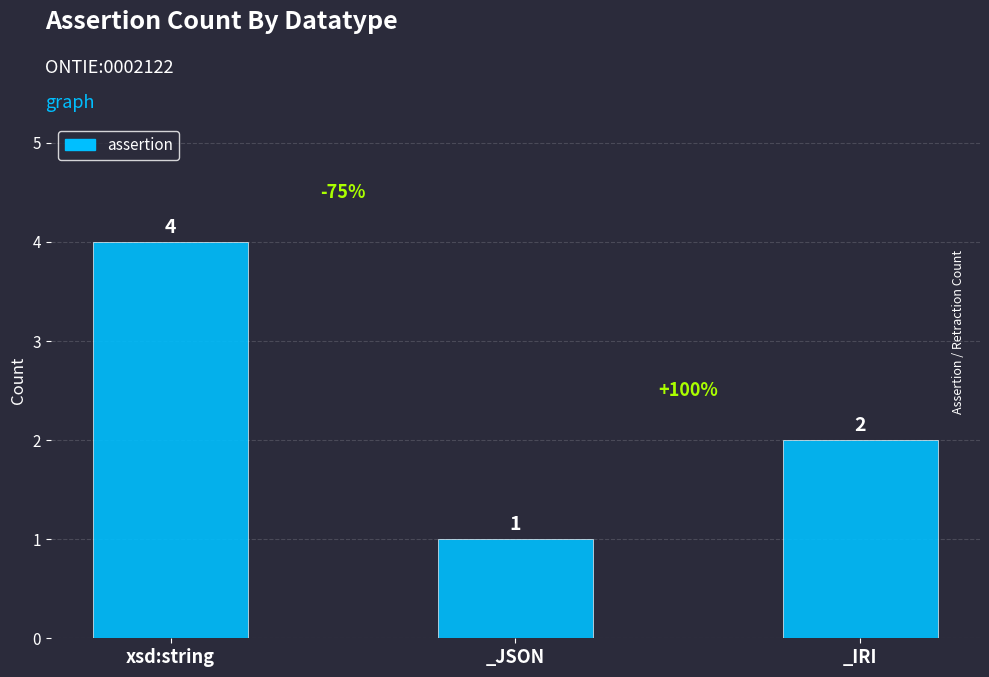

What is the ratio of the value at xsd:string to the value at _JSON?

4.0